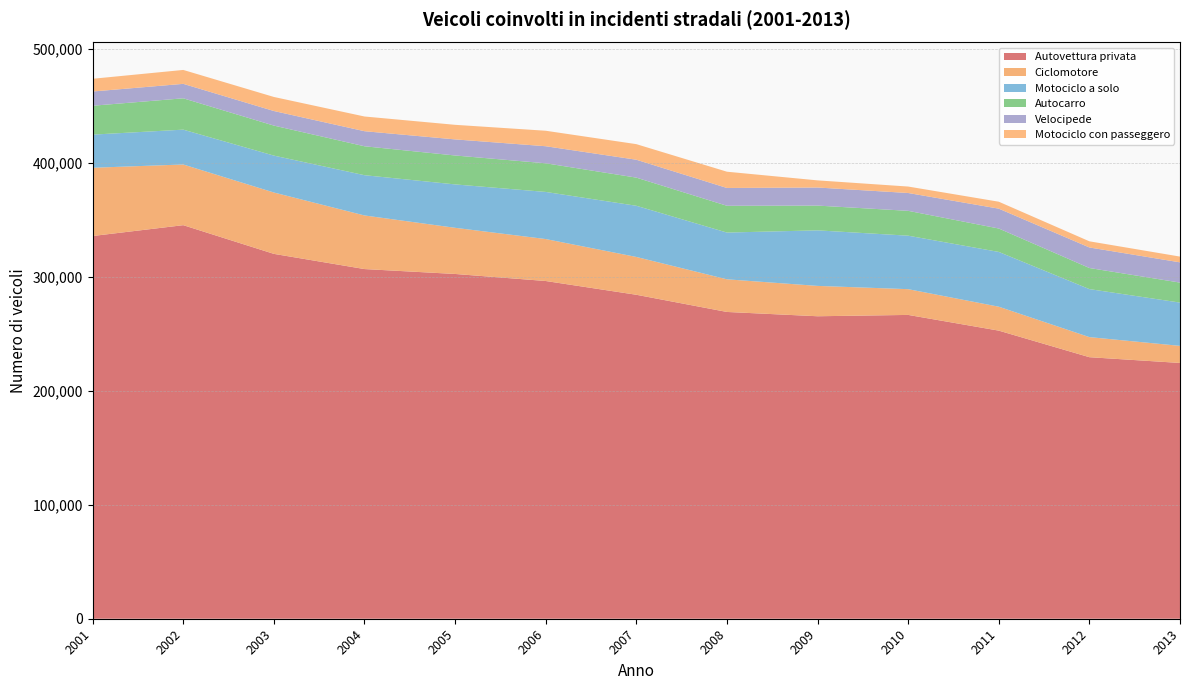

Reading left to right, list all the values displayed in this chart.

Autovettura privata: 336014	345521	320333	306993	302687	296504	284428	269336	265561	266732	252936	229617	224556
Ciclomotore: 59921	53281	53881	47065	40530	36842	33205	28665	26652	22611	21012	17632	15006
Motociclo a solo: 29091	30592	32393	35347	38102	41360	44927	41040	48764	46957	48089	42155	37994
Autocarro: 25357	27511	26345	25397	25390	25151	24712	23510	21740	21817	20552	18518	17550
Velocipede: 12498	12698	12804	13231	14127	14977	15713	15636	15874	15659	17440	18033	17780
Motociclo con passeggero: 11177	12214	12334	12906	12794	13595	13680	14280	6264	5666	6092	5400	5065